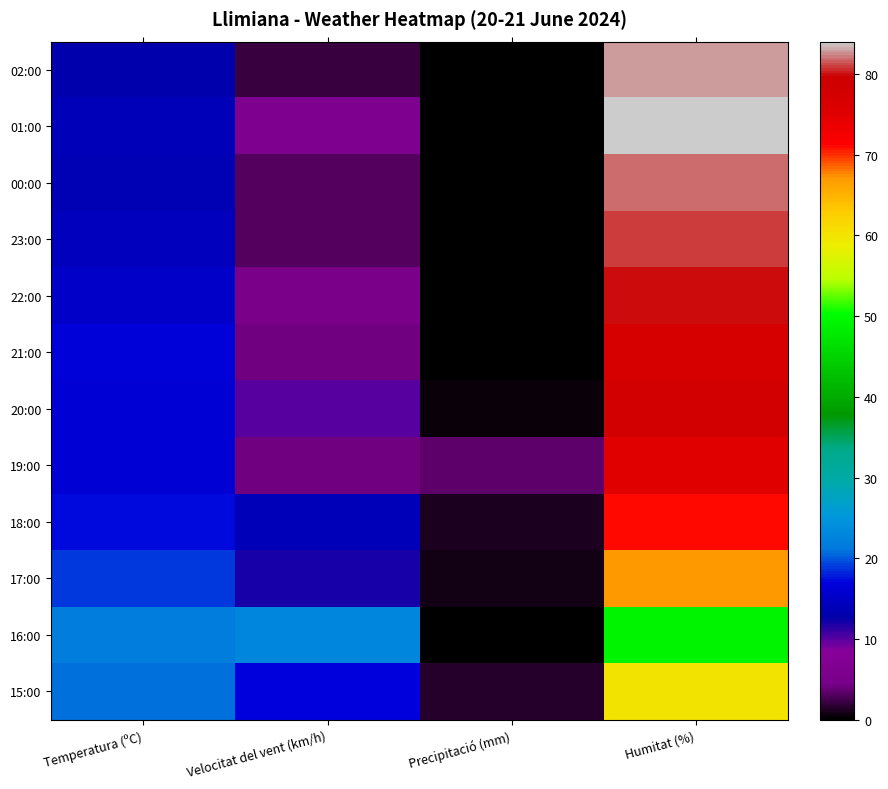

Which label corresponds to the largest value in the chart?

Humitat (%)